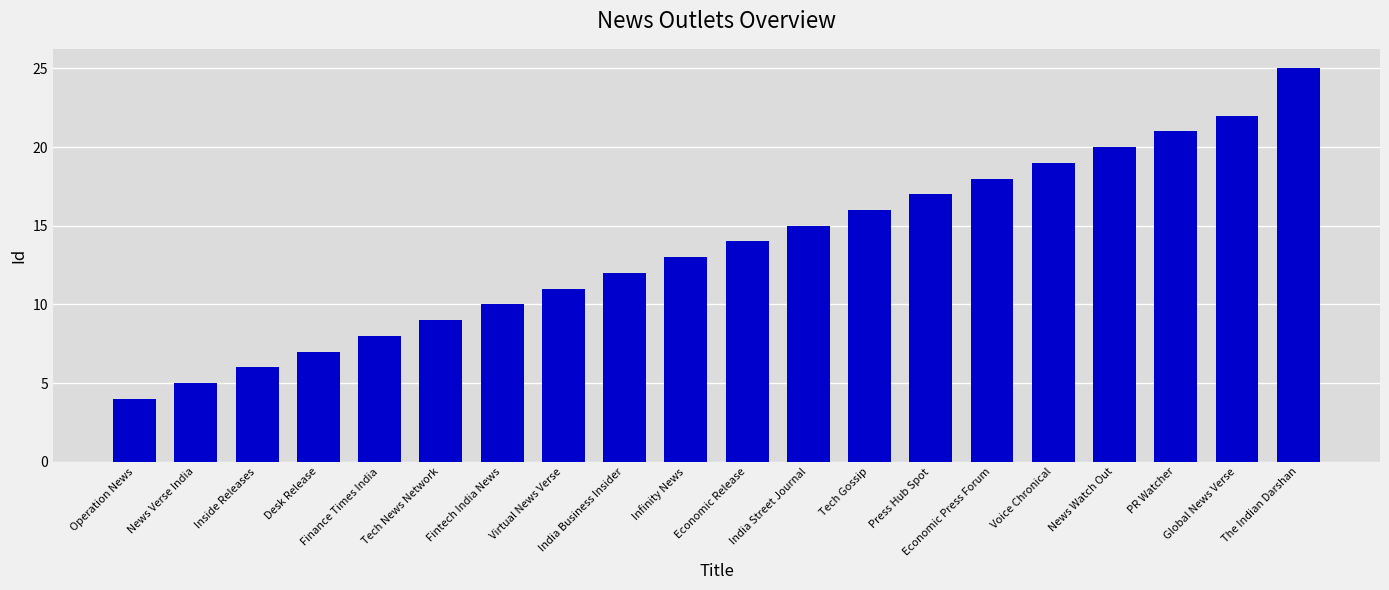

Reading right to left, extract all data points from this chart.

The Indian Darshan=25	Global News Verse=22	PR Watcher=21	News Watch Out=20	Voice Chronical=19	Economic Press Forum=18	Press Hub Spot=17	Tech Gossip=16	India Street Journal=15	Economic Release=14	Infinity News=13	India Business Insider=12	Virtual News Verse=11	Fintech India News=10	Tech News Network=9	Finance Times India=8	Desk Release=7	Inside Releases=6	News Verse India=5	Operation News=4